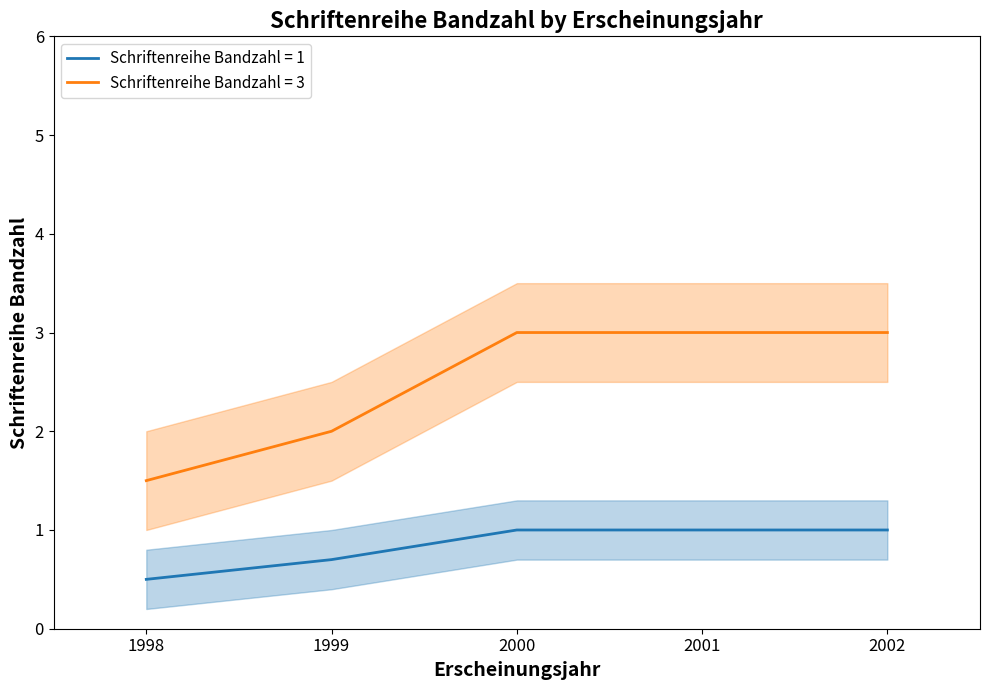

True or false: Schriftenreihe Bandzahl = 3 has a value of 1.5 at 1998.

True